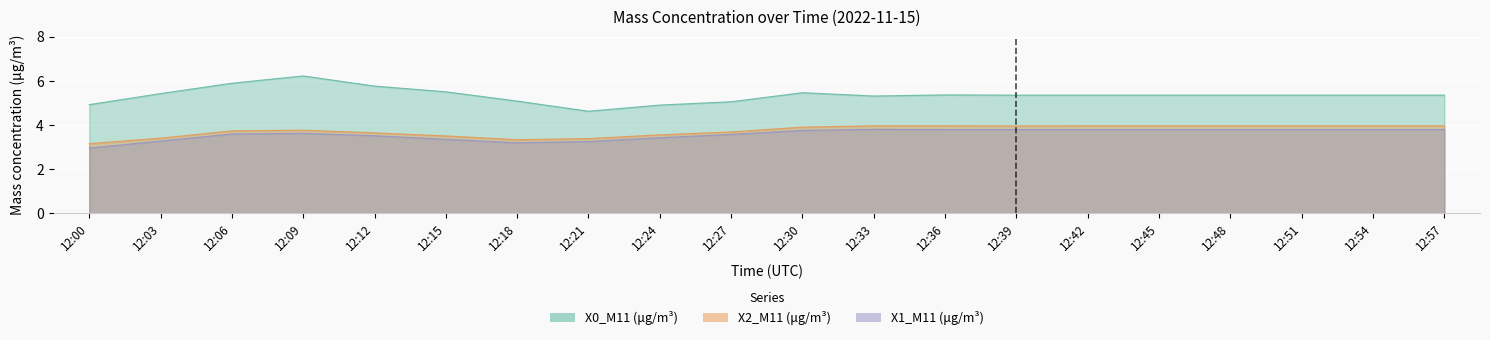

Reading right to left, what are all the values shown in this chart?

X0_M11 (μg/m³): 12:57=5.4	12:54=5.4	12:51=5.4	12:48=5.4	12:45=5.4	12:42=5.4	12:39=5.4	12:36=5.4	12:33=5.3	12:30=5.5	12:27=5.1	12:24=4.9	12:21=4.6	12:18=5.1	12:15=5.5	12:12=5.8	12:09=6.2	12:06=5.9	12:03=5.4	12:00=4.9
X1_M11 (μg/m³): 12:57=3.8	12:54=3.8	12:51=3.8	12:48=3.8	12:45=3.8	12:42=3.8	12:39=3.8	12:36=3.8	12:33=3.8	12:30=3.8	12:27=3.6	12:24=3.4	12:21=3.3	12:18=3.2	12:15=3.4	12:12=3.5	12:09=3.6	12:06=3.6	12:03=3.3	12:00=3.0
X2_M11 (μg/m³): 12:57=4.0	12:54=4.0	12:51=4.0	12:48=4.0	12:45=4.0	12:42=4.0	12:39=4.0	12:36=4.0	12:33=4.0	12:30=3.9	12:27=3.7	12:24=3.6	12:21=3.4	12:18=3.3	12:15=3.5	12:12=3.6	12:09=3.8	12:06=3.7	12:03=3.4	12:00=3.2